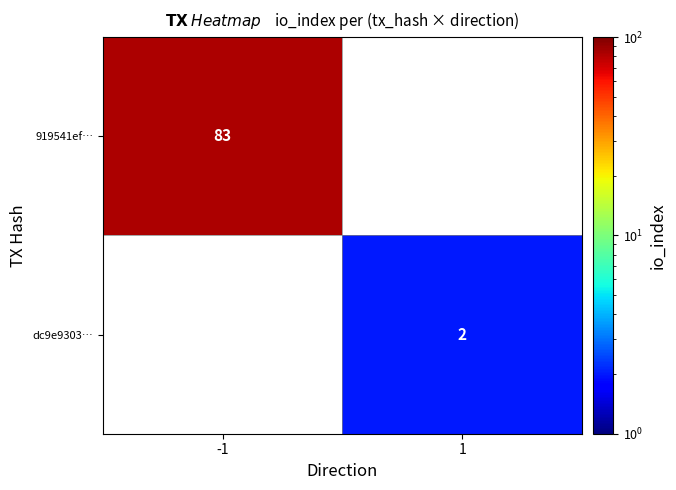

The value of dc9e9303… at 1 is 2. True or false?

True